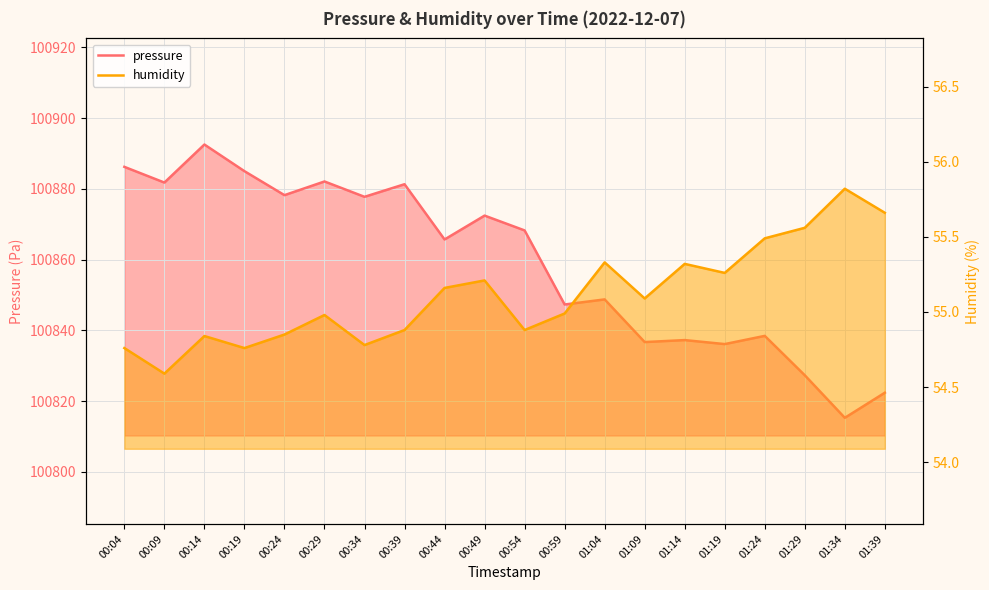

At which category does pressure reach its first local peak?

00:14